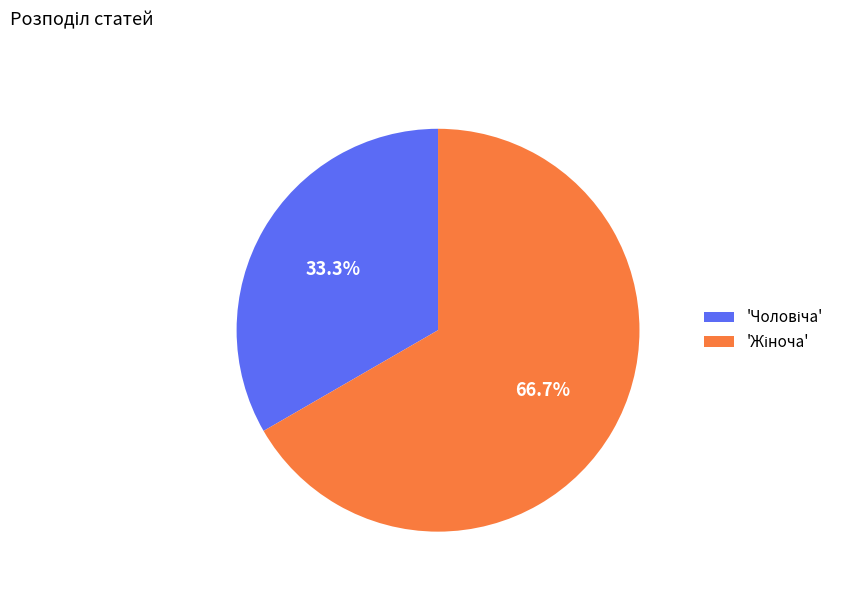

Is there any slice that represents more than half of the pie?

Yes